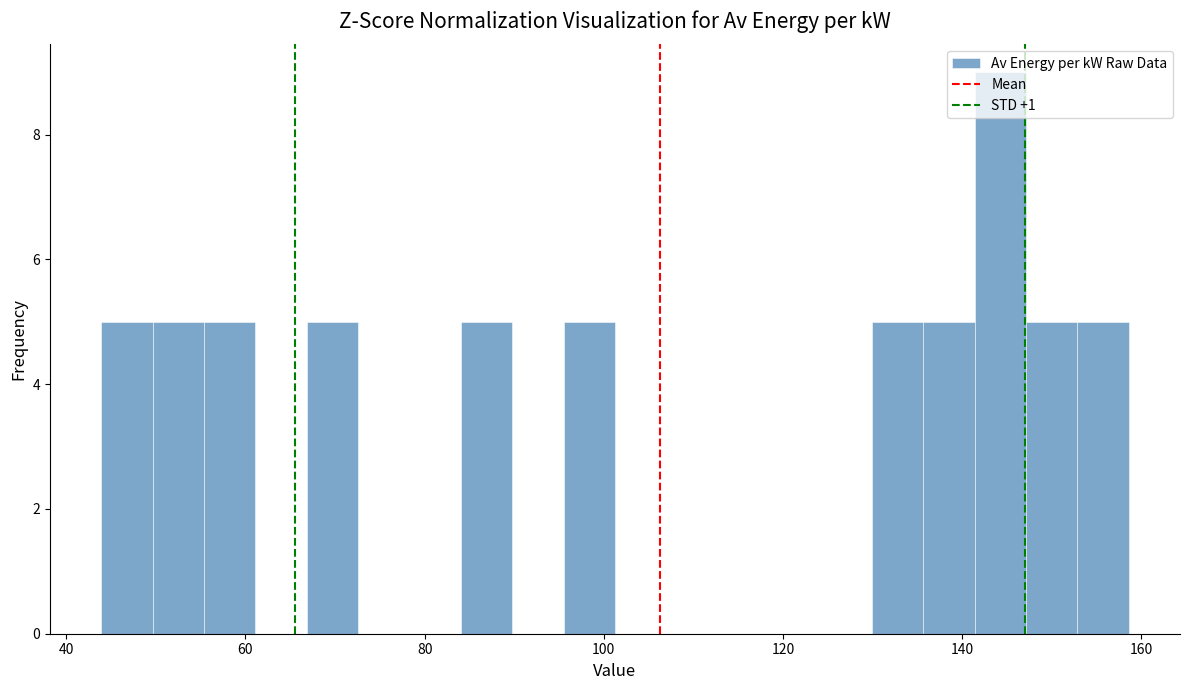

Around what value on the x-axis is the tallest bar? Give the approximate position of its centre, as read against the axis.

144